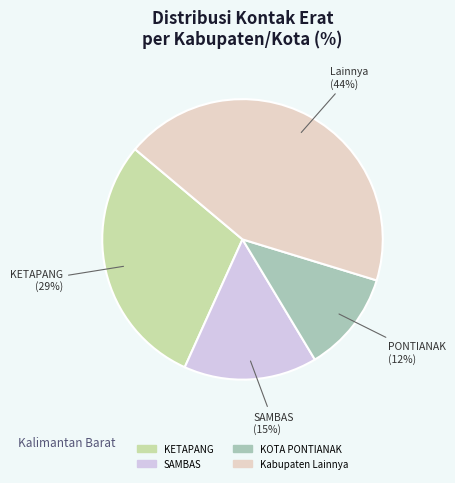

Is there any slice that represents more than half of the pie?

No